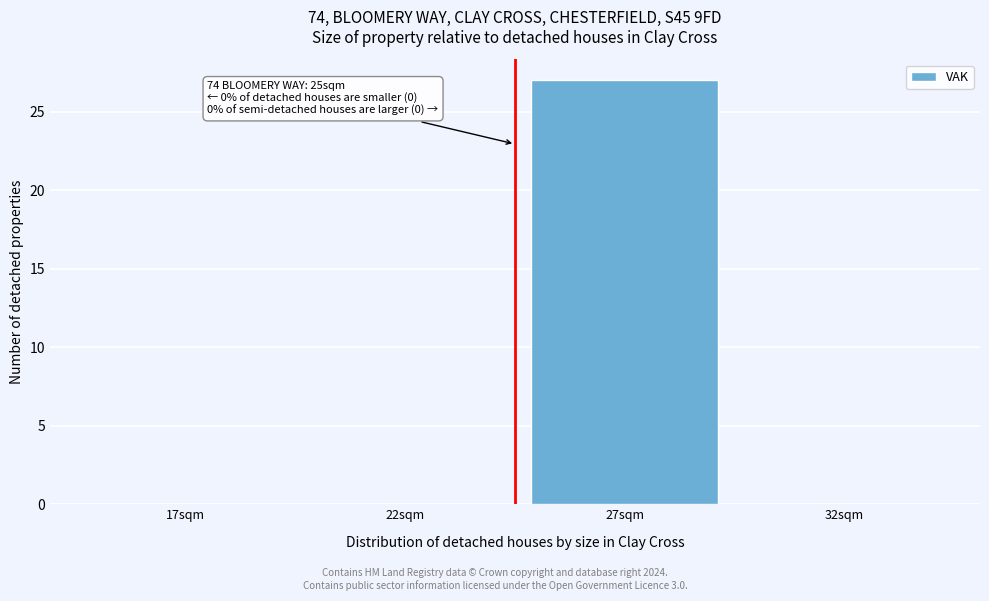

Reading right to left, extract all data points from this chart.

32sqm=0	27sqm=27	22sqm=0	17sqm=0